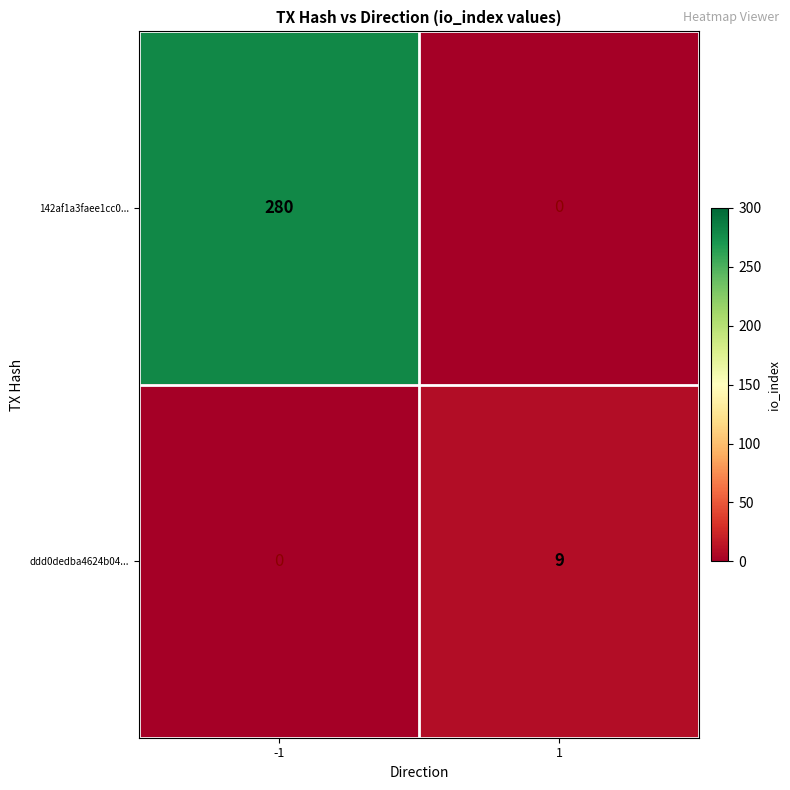

How many positive values does the 142af1a3faee1cc0... series have?

1